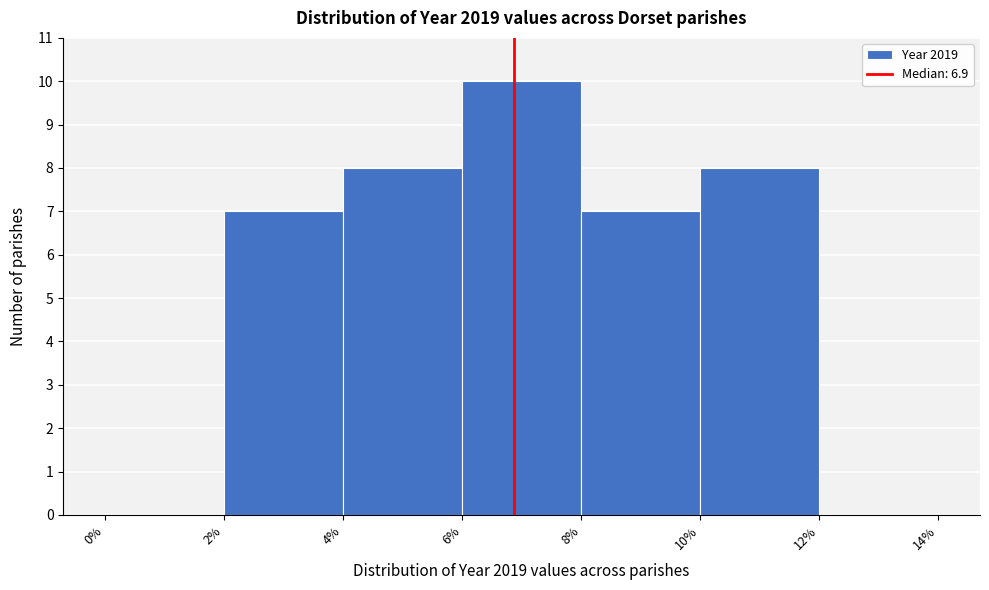

Reading left to right, list every bar in this chart as the range it spans on the x-axis followed by its height. The values are not printed on the chart, so give them approximately, as read against the axis.

0% to 2%: 0
2% to 4%: 7
4% to 6%: 8
6% to 8%: 10
8% to 10%: 7
10% to 12%: 8
12% to 14%: 0